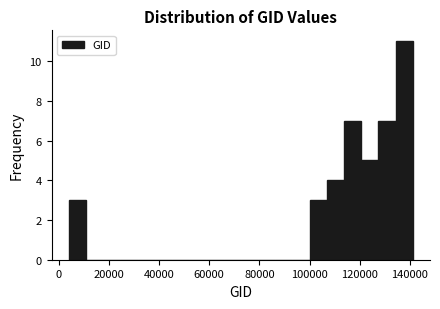

Read against the x-axis, roughly where is the centre of the tallest bar?

138000